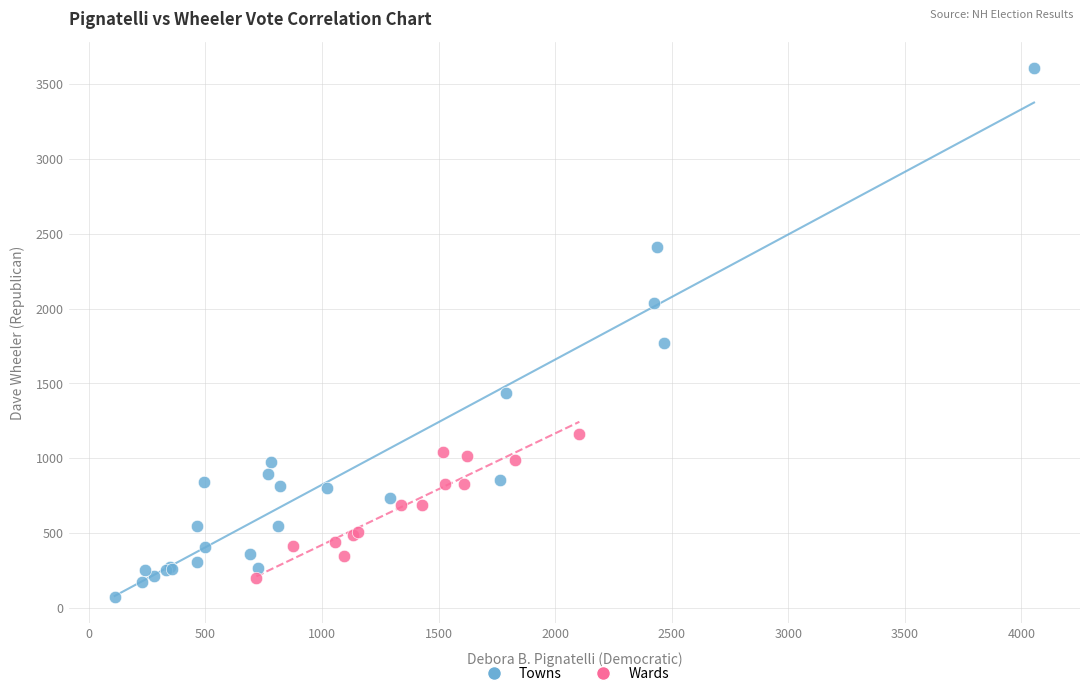

Which series has the widest spread of Y values?

Towns